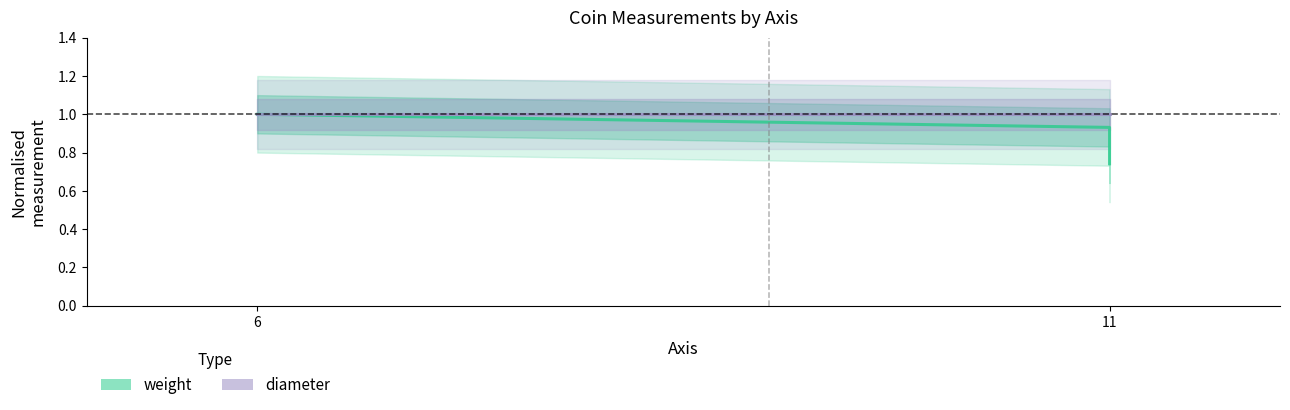

True or false: weight has a value of 0.9 at 11.

True